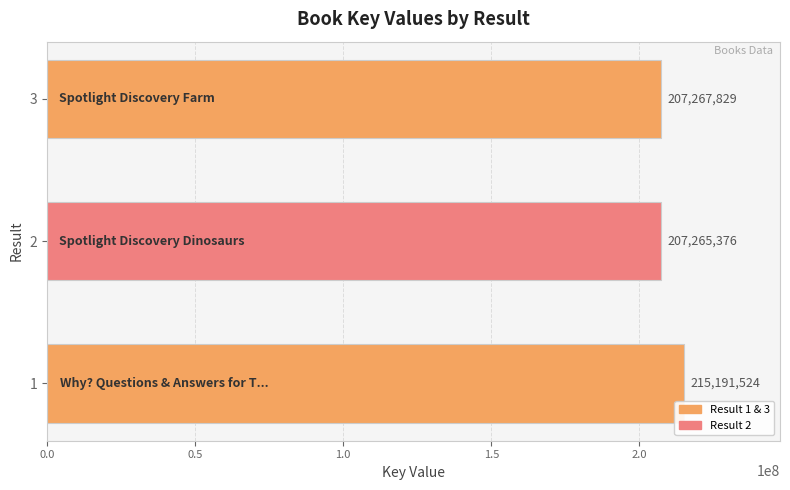

True or false: the data shows 215191524 at 1.

True